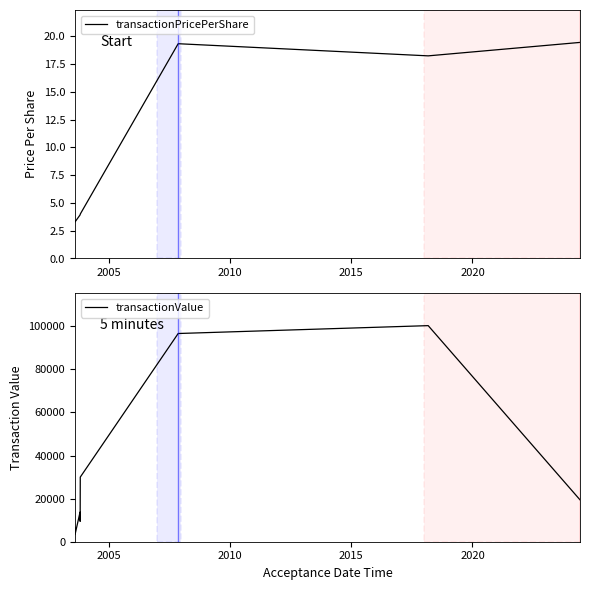

Does the chart display data point markers on the line(s)?

No